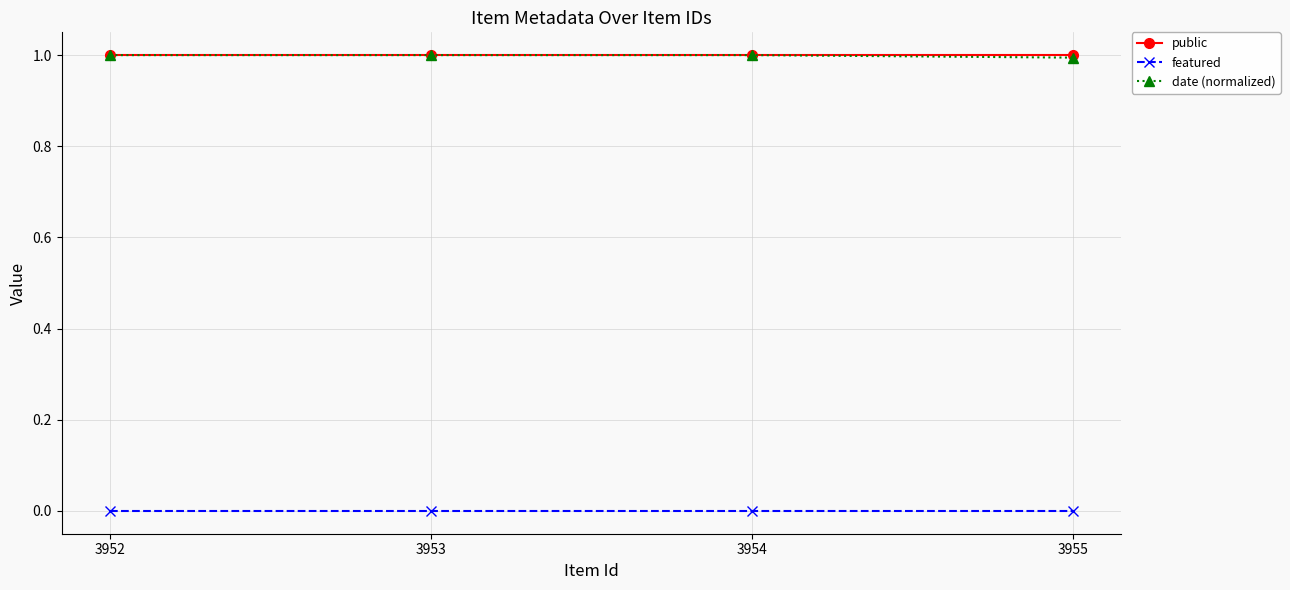

Reading left to right, transcribe all the data shown in this chart.

public: 3952=1.0	3953=1.0	3954=1.0	3955=1.0
featured: 3952=0.0	3953=0.0	3954=0.0	3955=0.0
date (normalized): 3952=1.0	3953=1.0	3954=1.0	3955=1.0